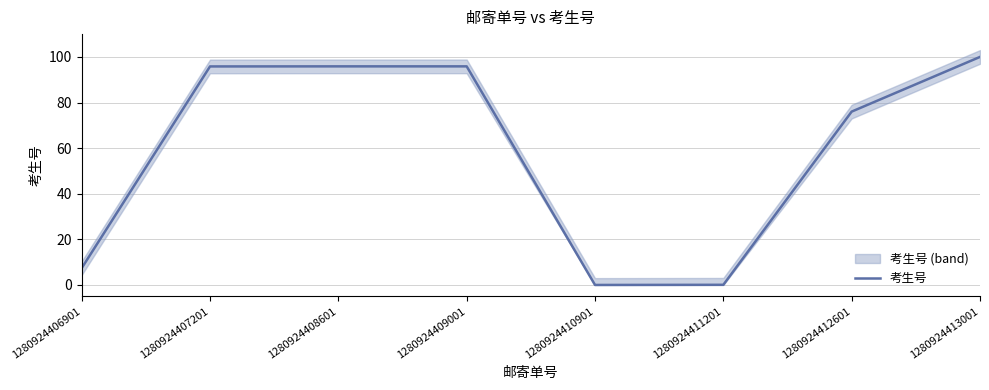

Does the chart display data point markers on the line(s)?

No